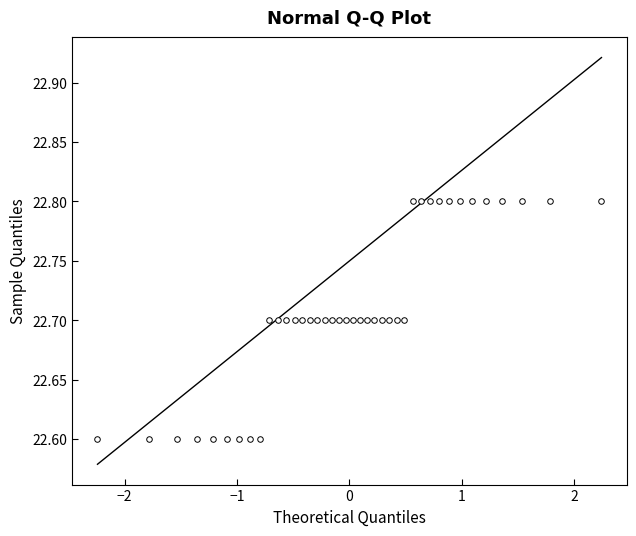

What is the range of X values (max minus min)?

4.5